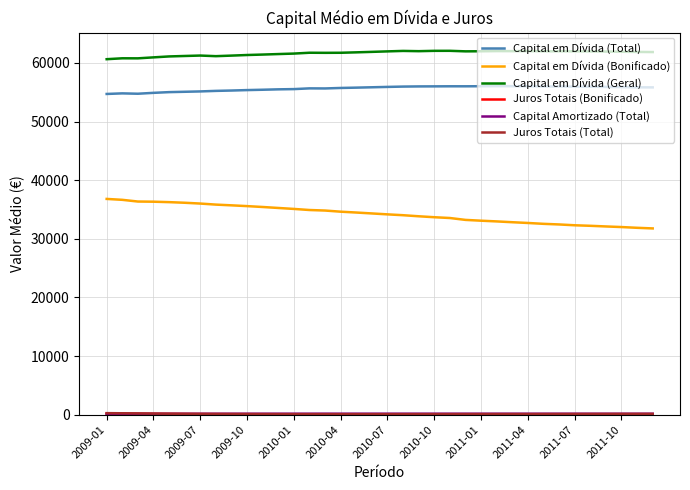

What is the sum of all Capital em Dívida (Geral) values?

2219192